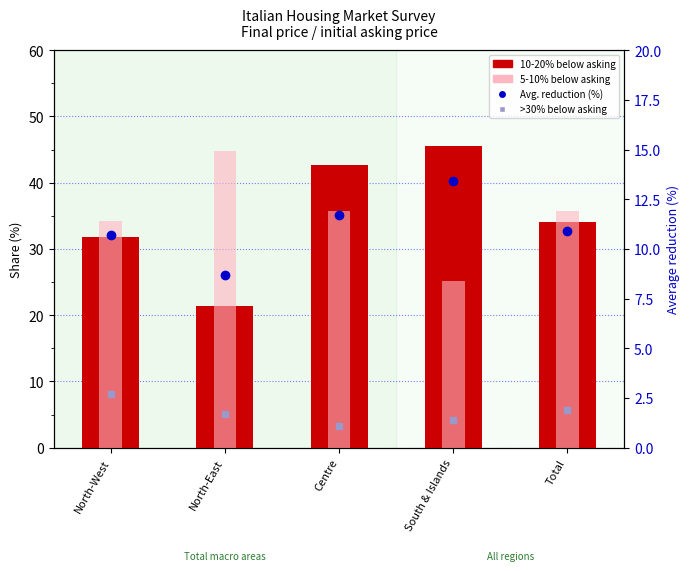

What is the value of the 10-20% below bar at the 4th from the left?

45.5